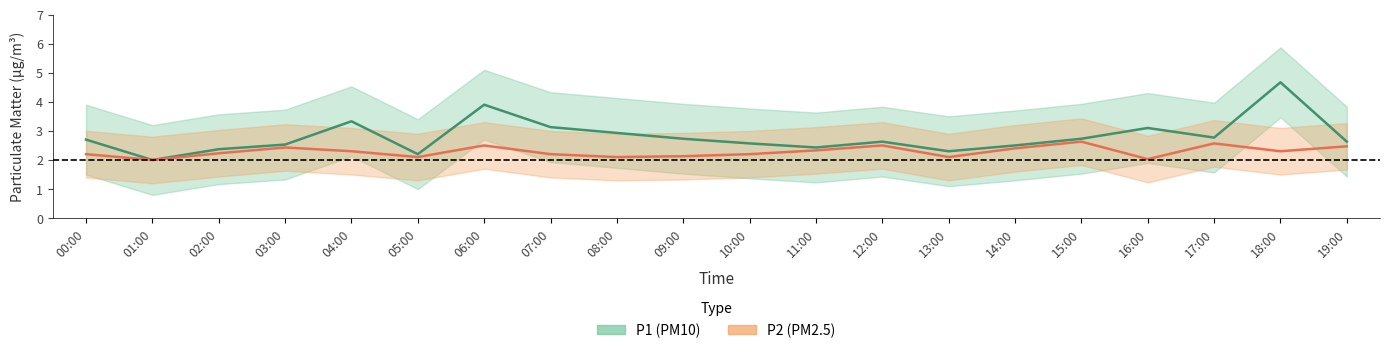

Which series has the largest total across all categories?

P1_upper